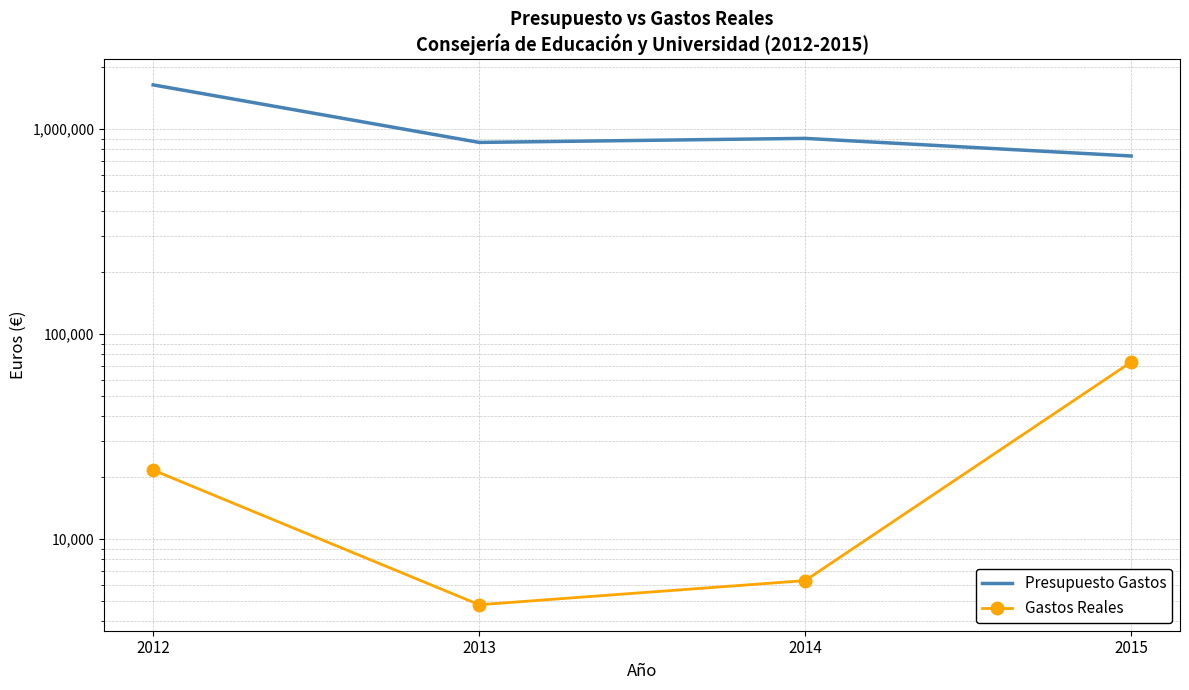

True or false: Presupuesto Gastos has a value of 2412729.9 at 2012.

False